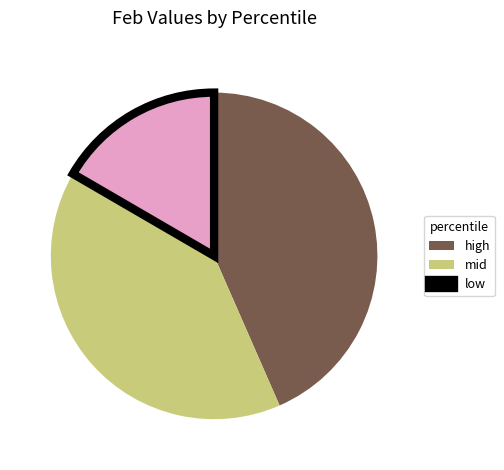

Rank the categories by value from highest to lowest.

high, mid, low